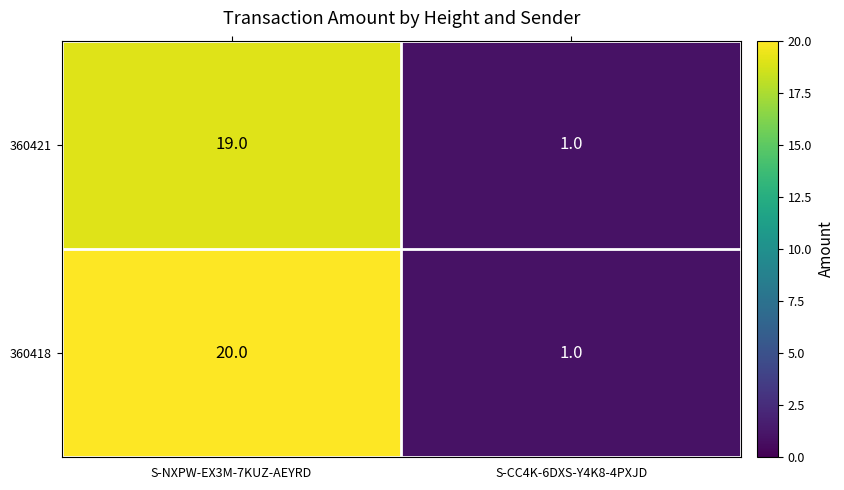

The 360421 series shows 19 at S-NXPW-EX3M-7KUZ-AEYRD. True or false?

True